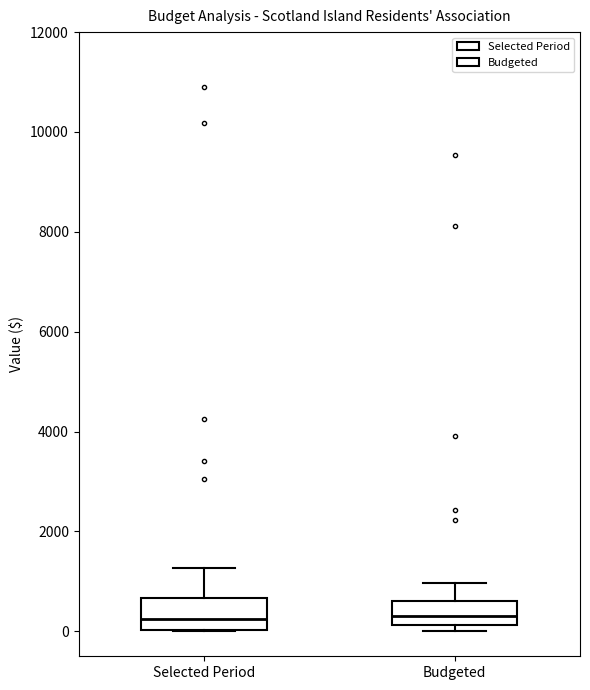

Reading left to right, transcribe this box plot: for each box, give where its median line is, the range the box spans, and where its two whiskers end, as read against the y-axis. The values are not printed on the chart, so give them approximately, as read against the axis.

Selected Period: median 200, box 0 to 600, whiskers 0 to 1200
Budgeted: median 400, box 200 to 600, whiskers 0 to 1000